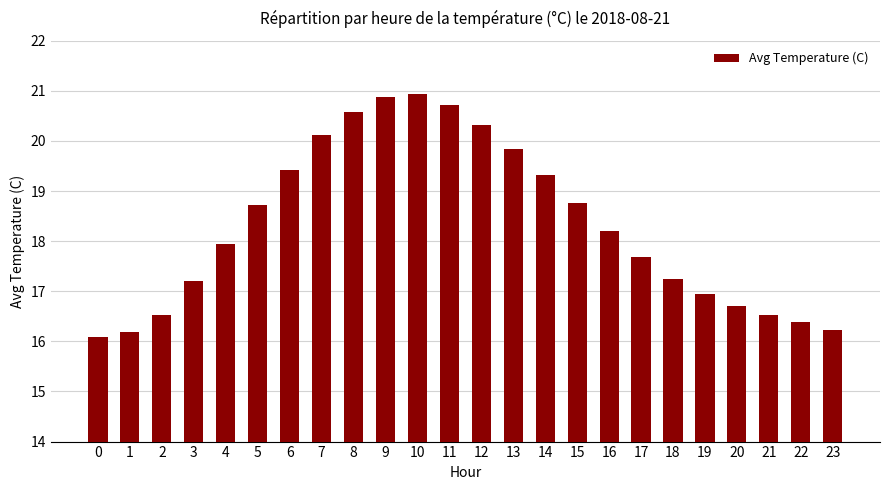

What is the average value?

18.3